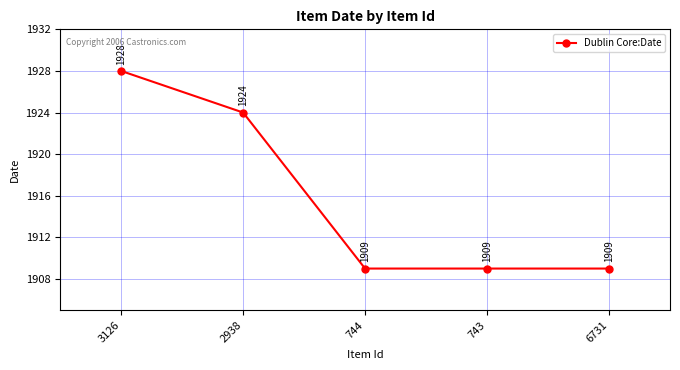

Reading left to right, list all the values displayed in this chart.

1928	1924	1909	1909	1909